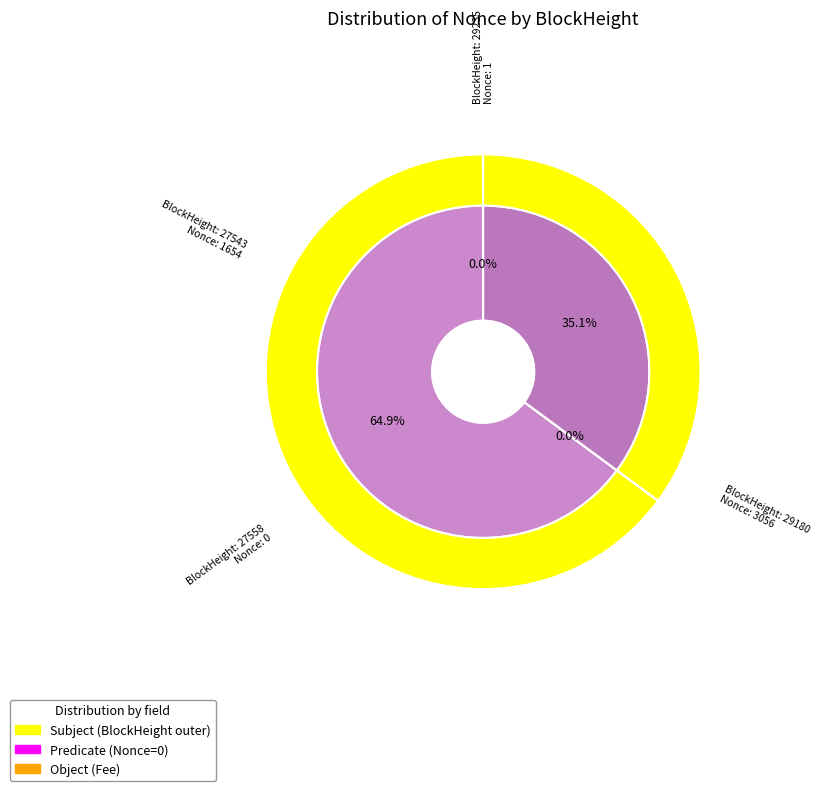

Is it true that 29235 is 1% of the pie?

False